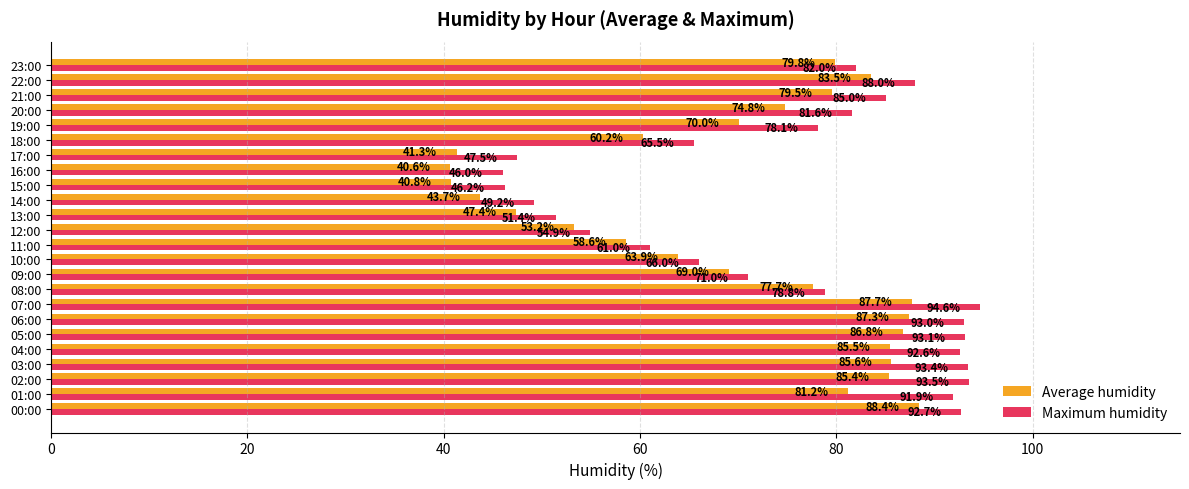

The Average humidity series shows 87.3 at 06:00. True or false?

True